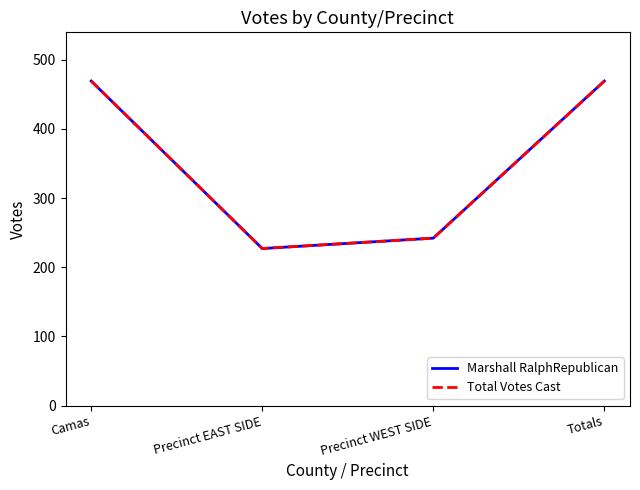

Reading left to right, transcribe all the data shown in this chart.

Marshall RalphRepublican: 469	227	242	469
Total Votes Cast: 469	227	242	469